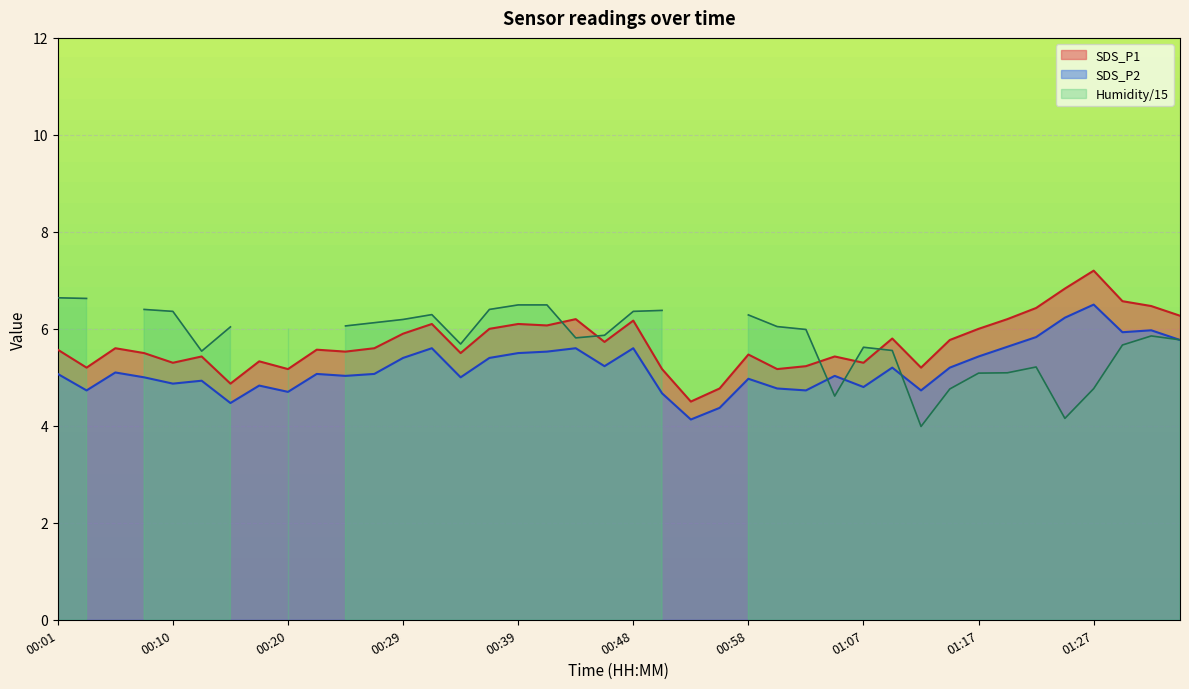

Which category has the highest value in the SDS_P2 series?

01:27